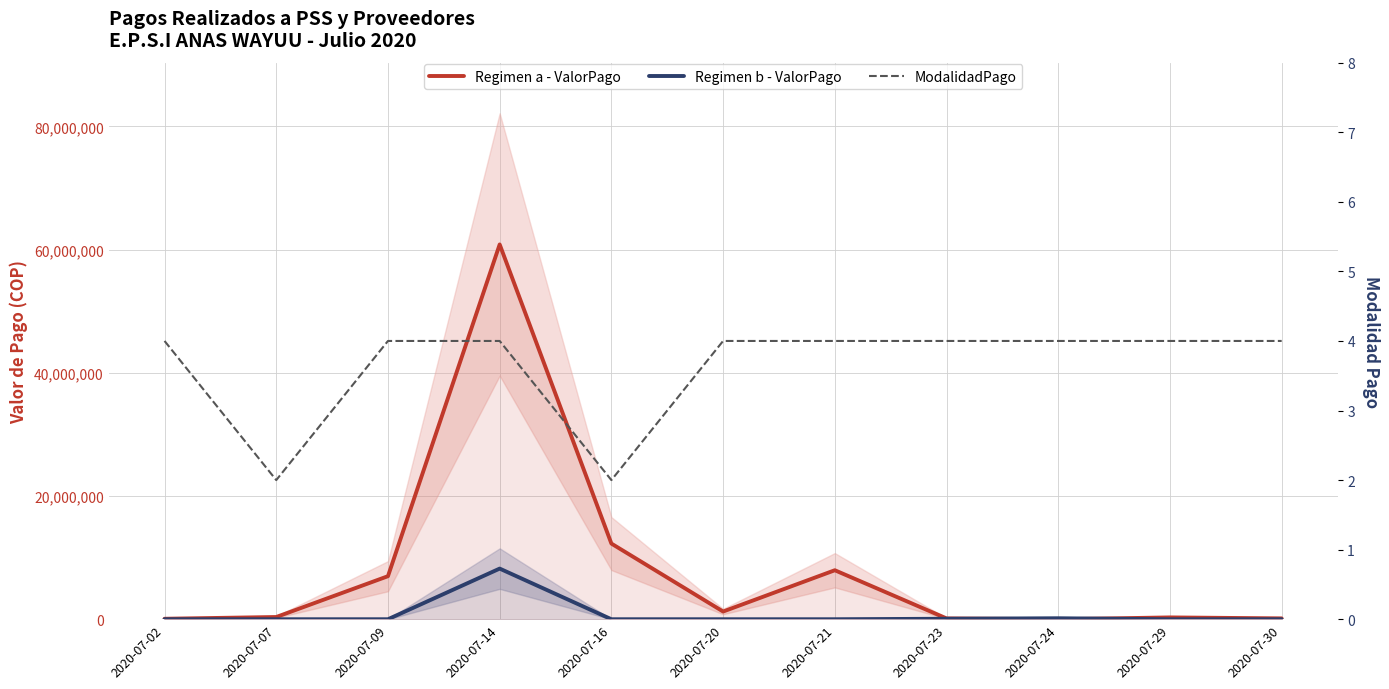

At how many categories does at least one series exceed 43731377?

1